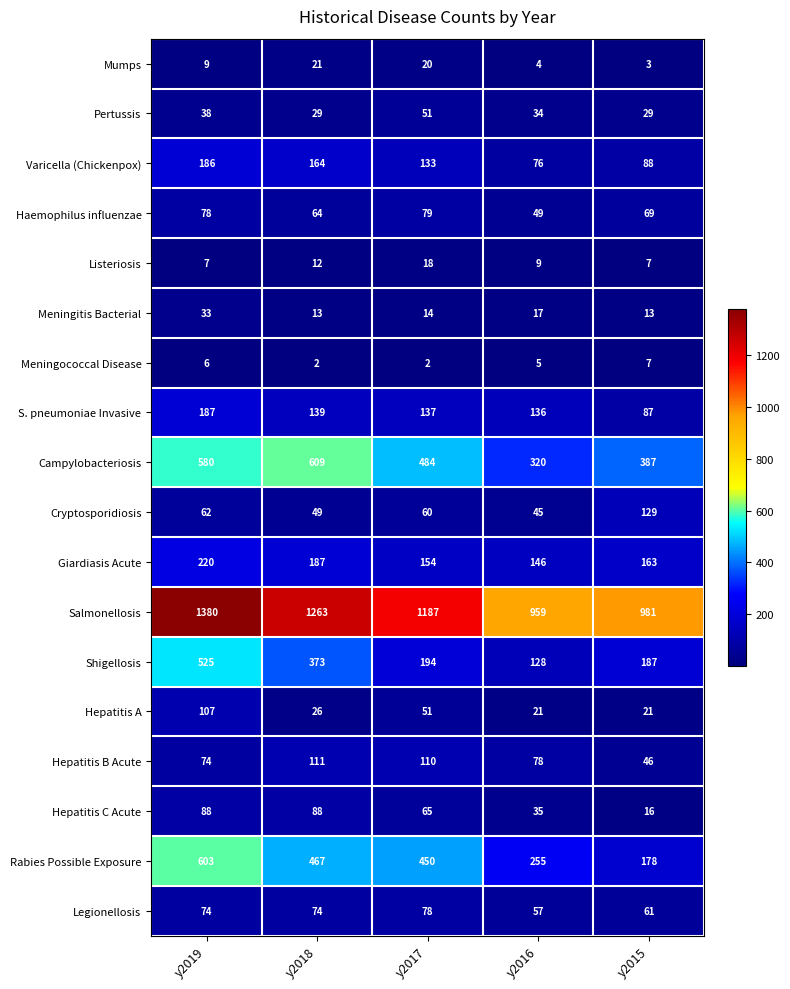

What is the difference between the Hepatitis A values at y2019 and y2016?

86